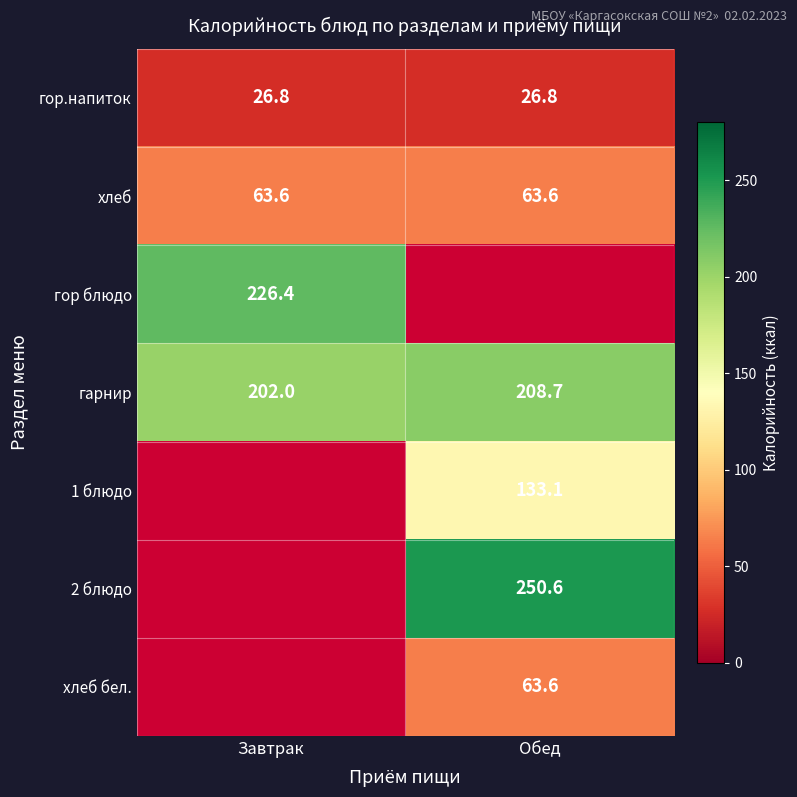

What is the minimum value for гор.напиток?

26.8